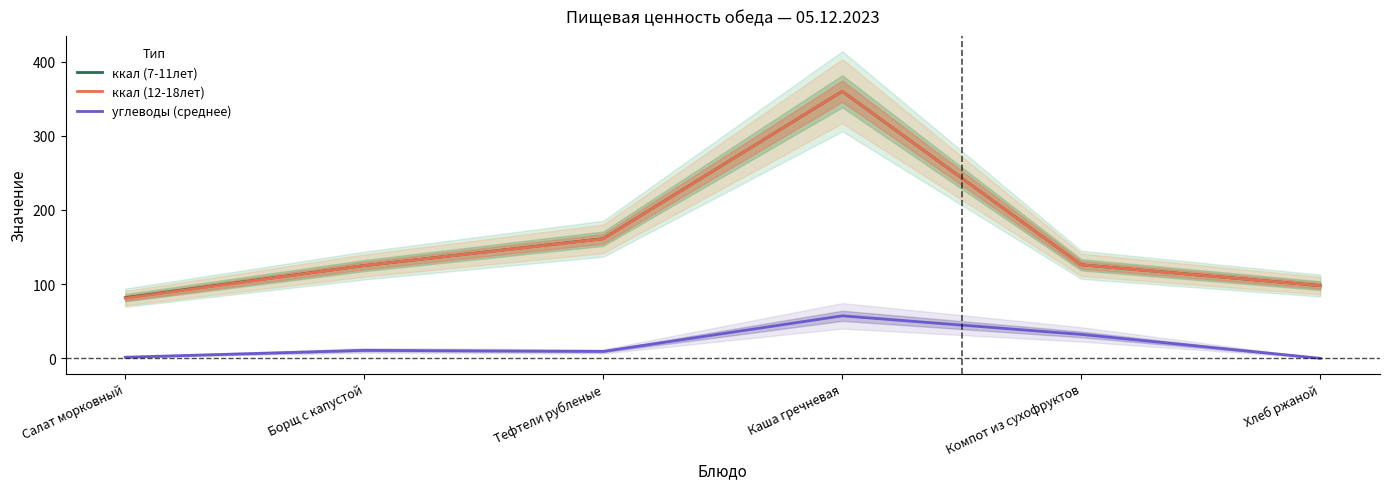

At how many categories does at least one series exceed 13?

6